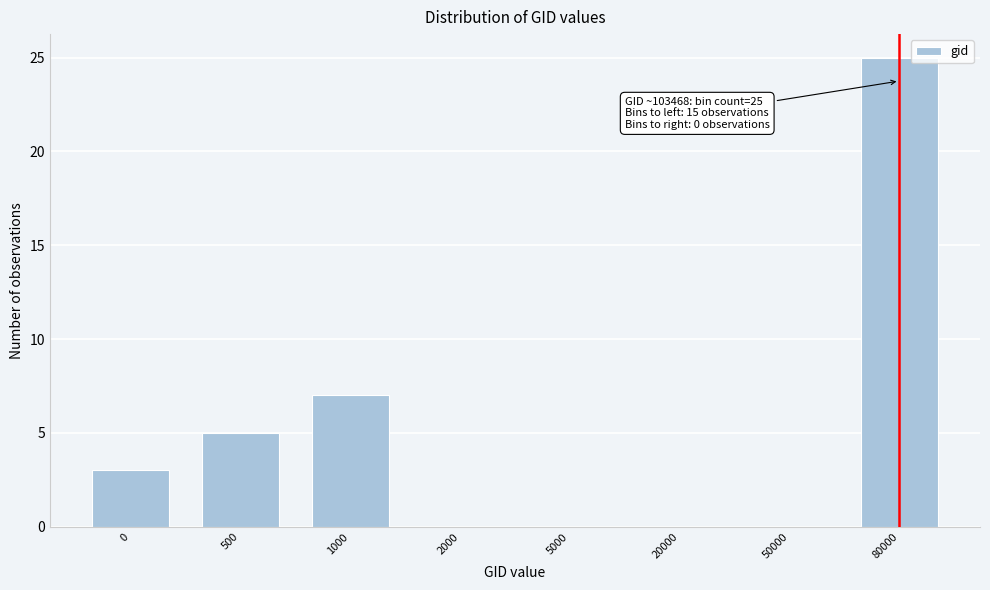

Reading left to right, transcribe all the data shown in this chart.

0=3	500=5	1000=7	2000=0	5000=0	20000=0	50000=0	80000=25